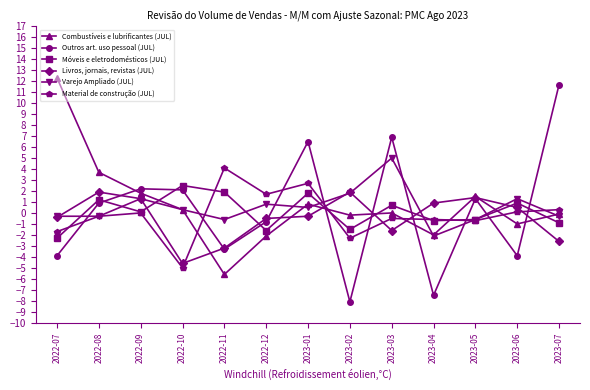

Is it true that Outros art. uso pessoal (JUL) equals -3.9 at 2022-07?

True